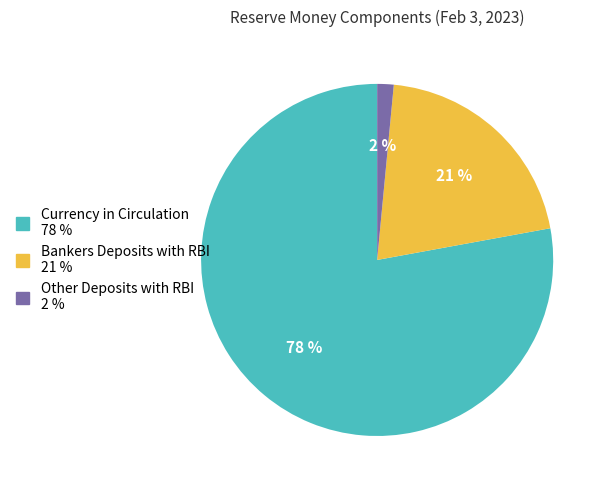

Rank the categories by value from lowest to highest.

Other Deposits with RBI, Bankers Deposits with RBI, Currency in Circulation